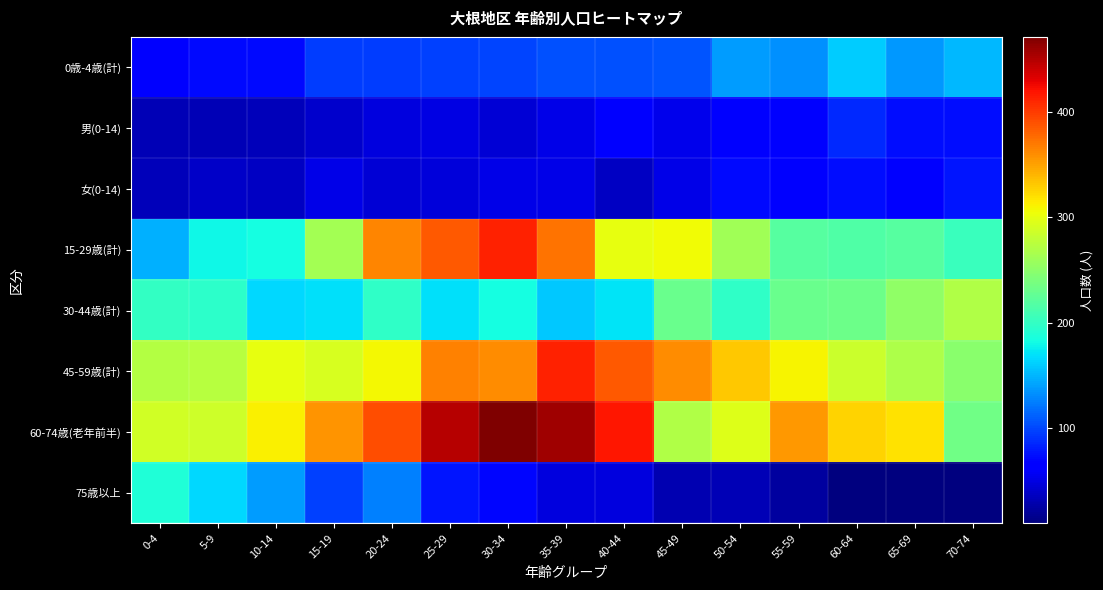

At how many categories does at least one series exceed 201?

15